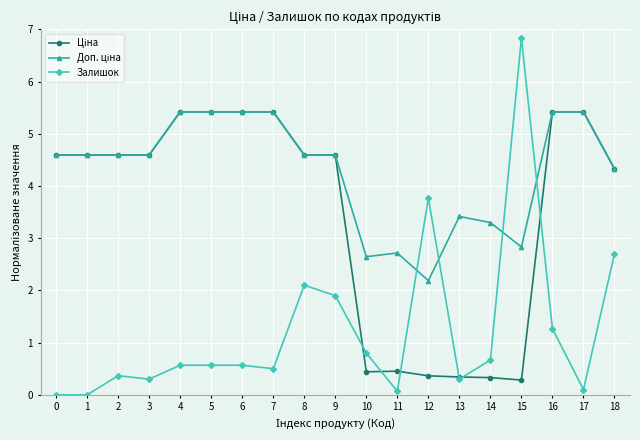

What is the value of the Залишок point at the 13th from the left?

3.8